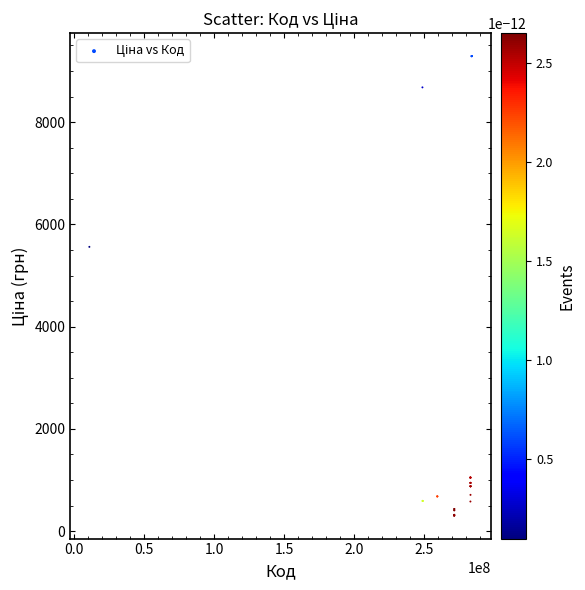

What Y value in the scatter plot is closest to 4797?

5560.3